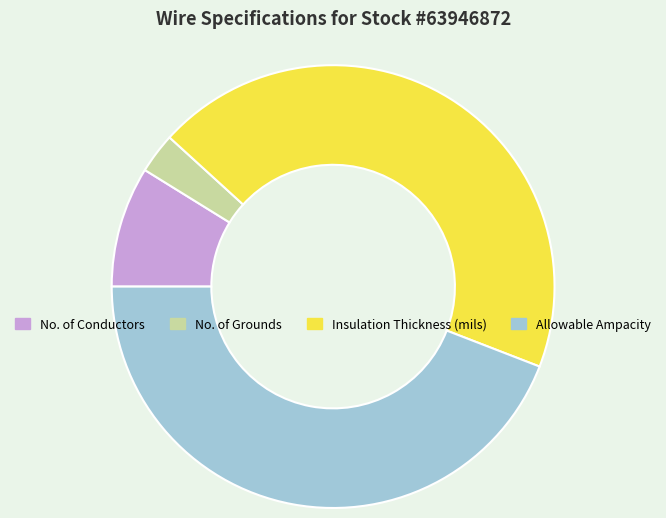

Is it true that Insulation Thickness (mils) is 55% of the pie?

False